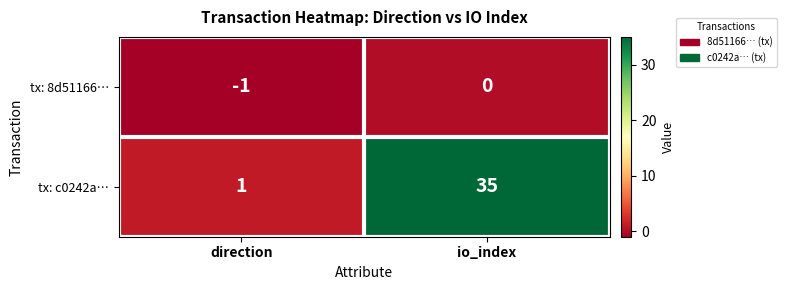

What is the difference between the tx: c0242a… values at io_index and direction?

34